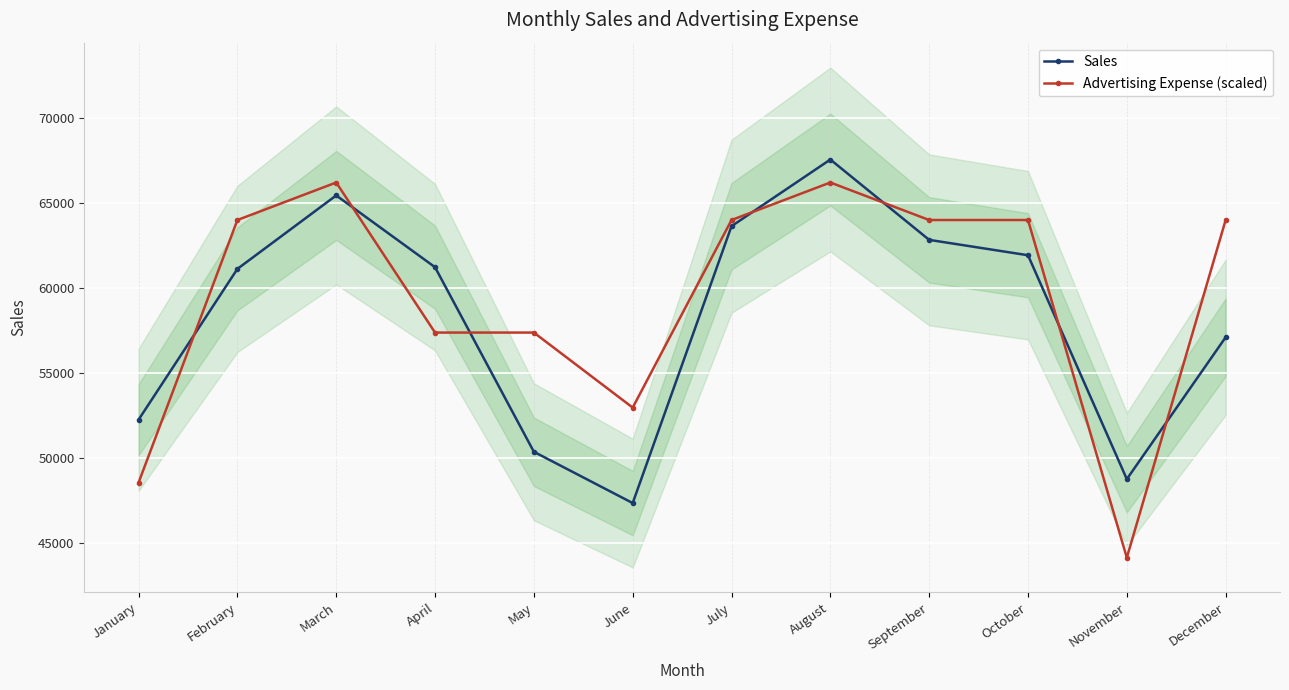

Which series ends up on top after the final intersection of Advertising Expense (scaled) and Sales?

Advertising Expense (scaled)